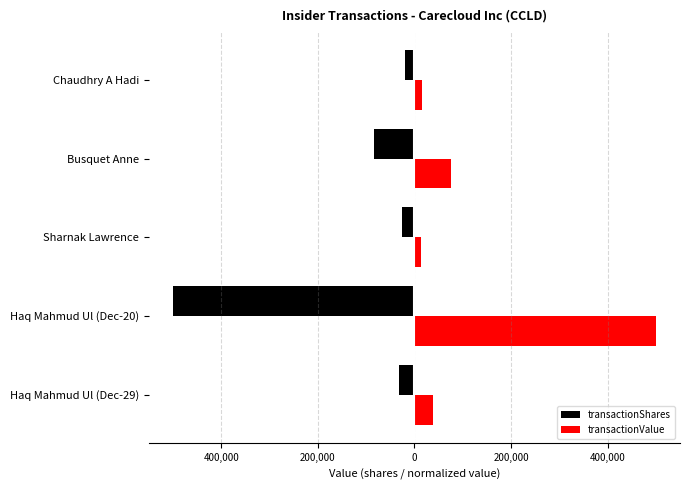

What are all the series names shown in the legend?

transactionShares, transactionValue